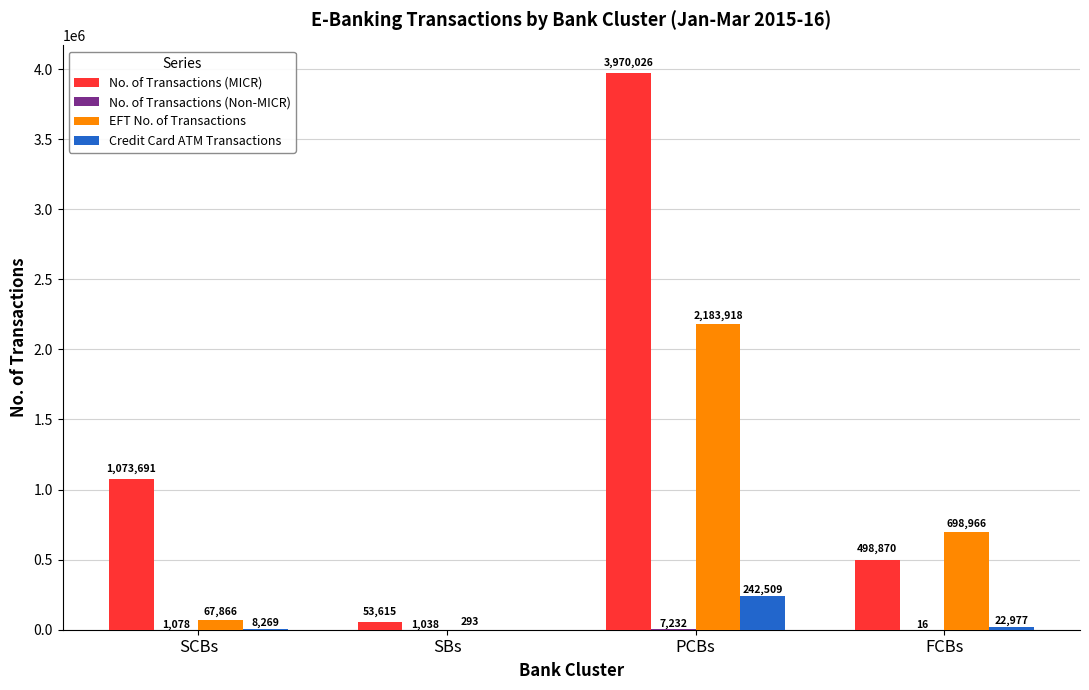

Which series has the largest total across all categories?

No. of Transactions (MICR)